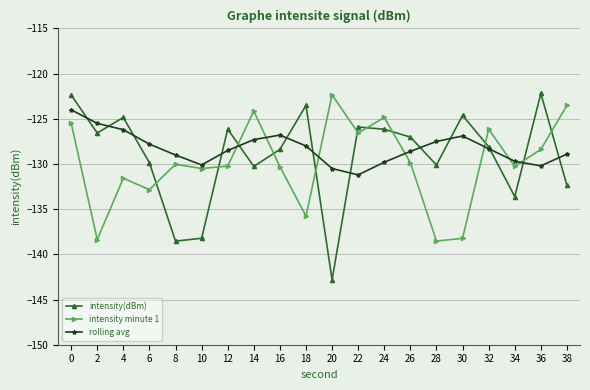

What is the total value across all series at 14?

-381.7